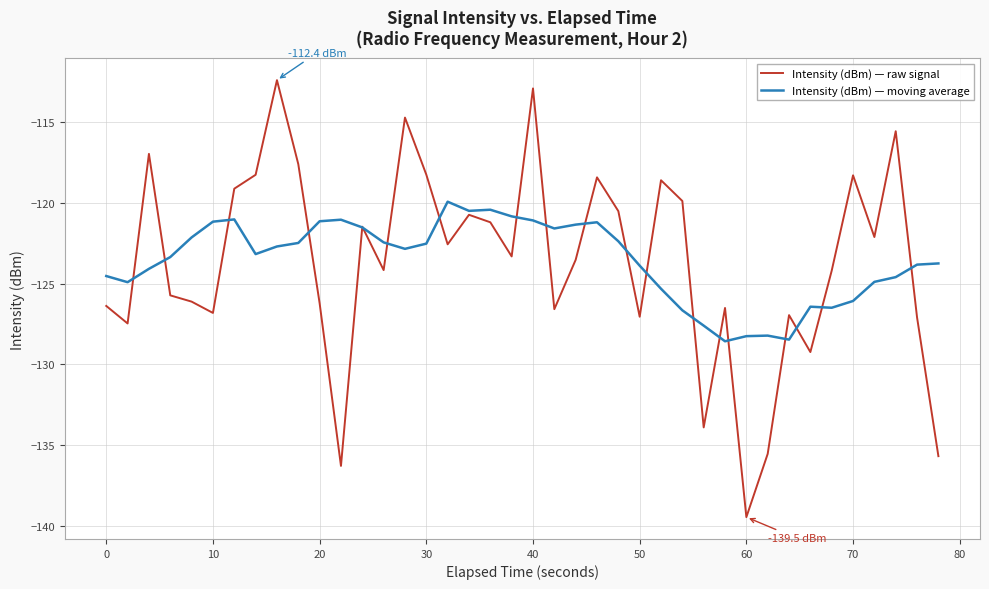

True or false: Intensity (dBm) — raw signal and Intensity (dBm) — moving average cross at least once.

True